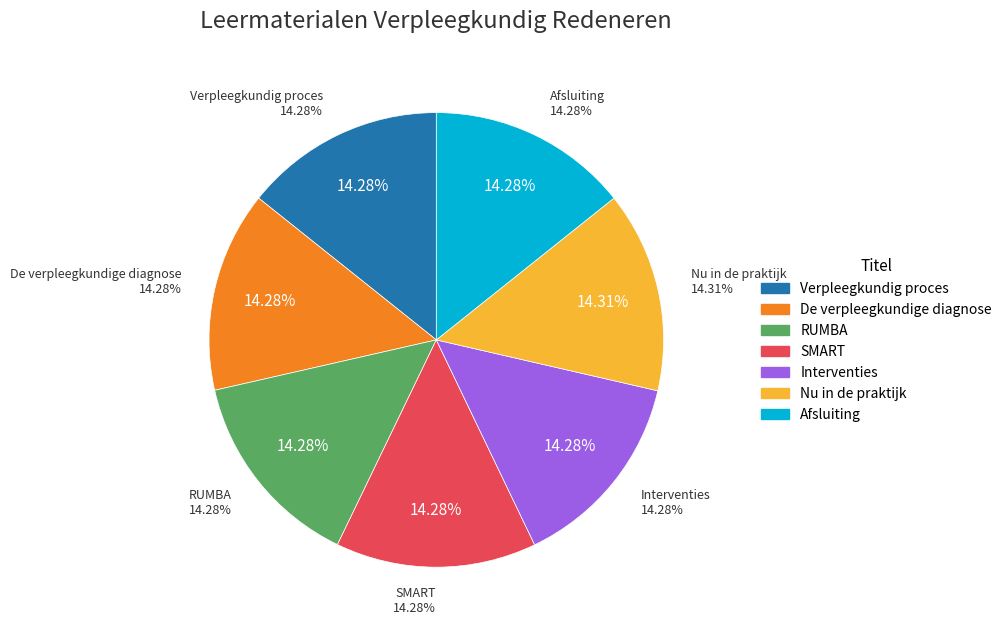

Which slice is the largest?

Nu in de praktijk